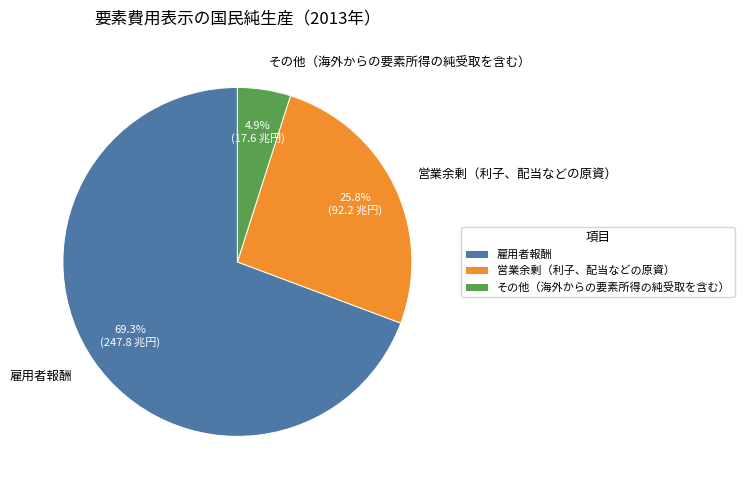

What percentage is the 雇用者報酬 slice, to the nearest percent?

69%